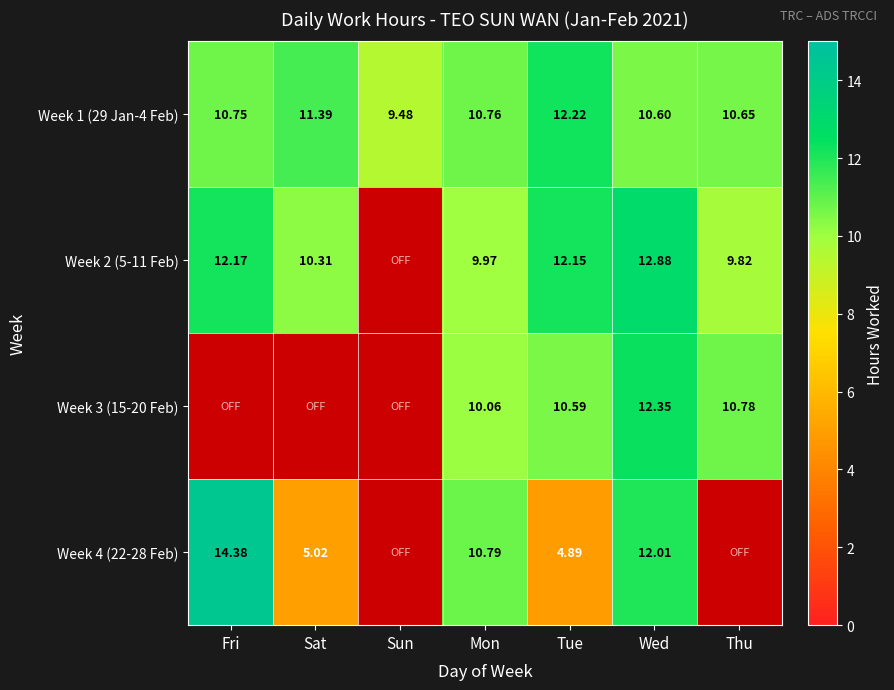

Which label corresponds to the largest value in the chart?

Fri